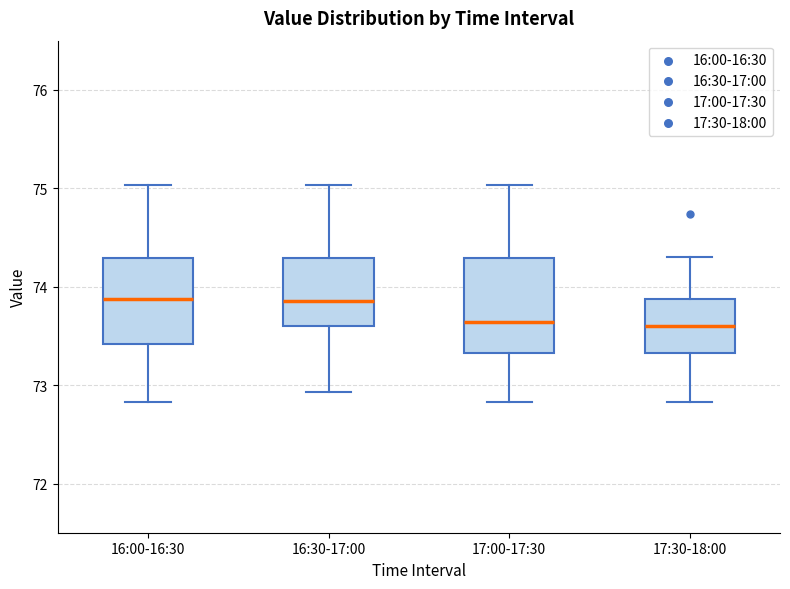

Where is the lower edge of the box for 16:30-17:00 on the y-axis? The values are not printed on the chart, so give them approximately, as read against the axis.

73.6